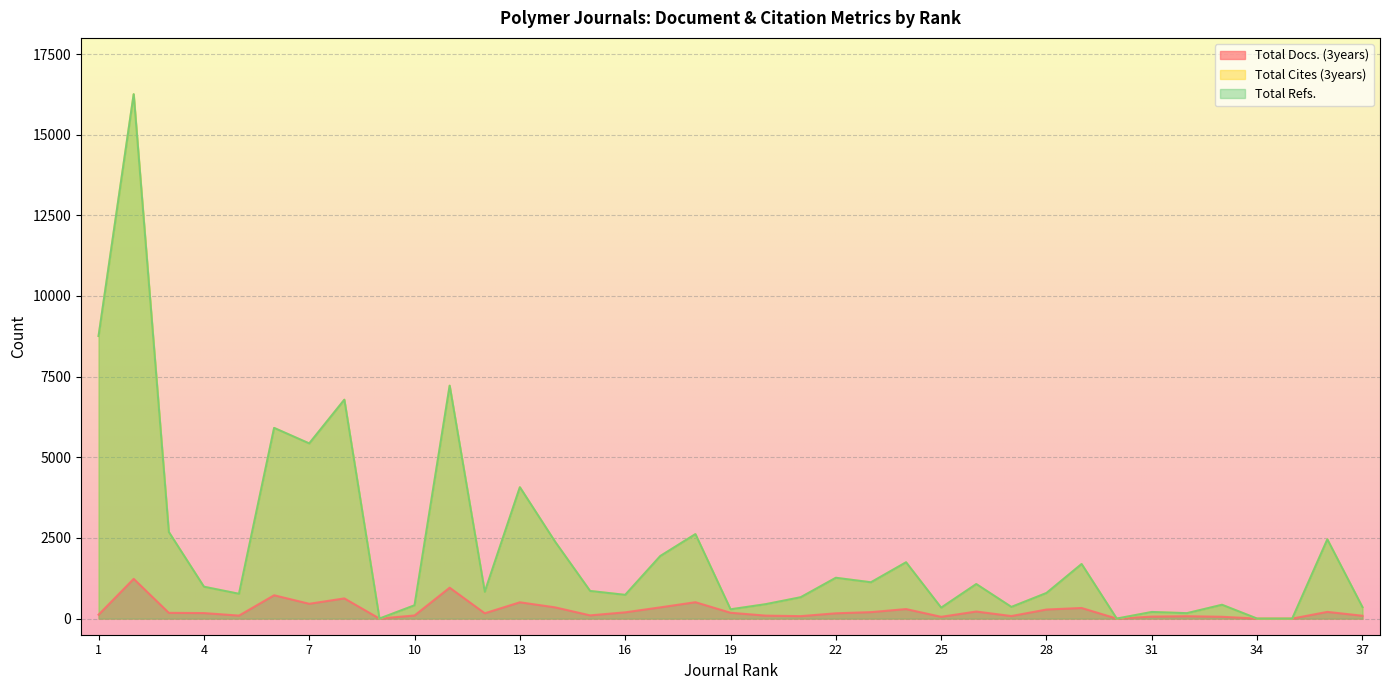

True or false: Total Cites (3years) and Total Docs. (3years) cross at least once.

False